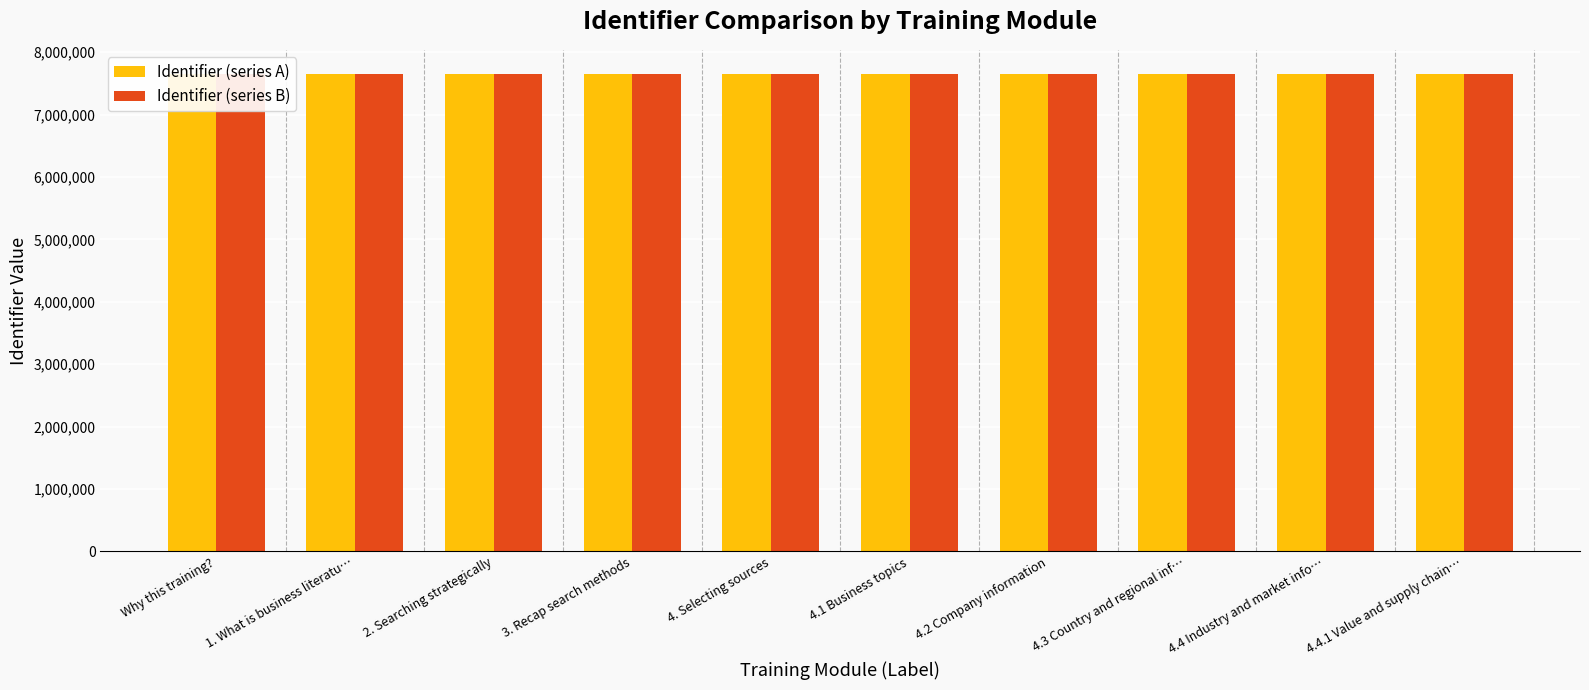

How many values in the Identifier (series B) series exceed 7653719?

4